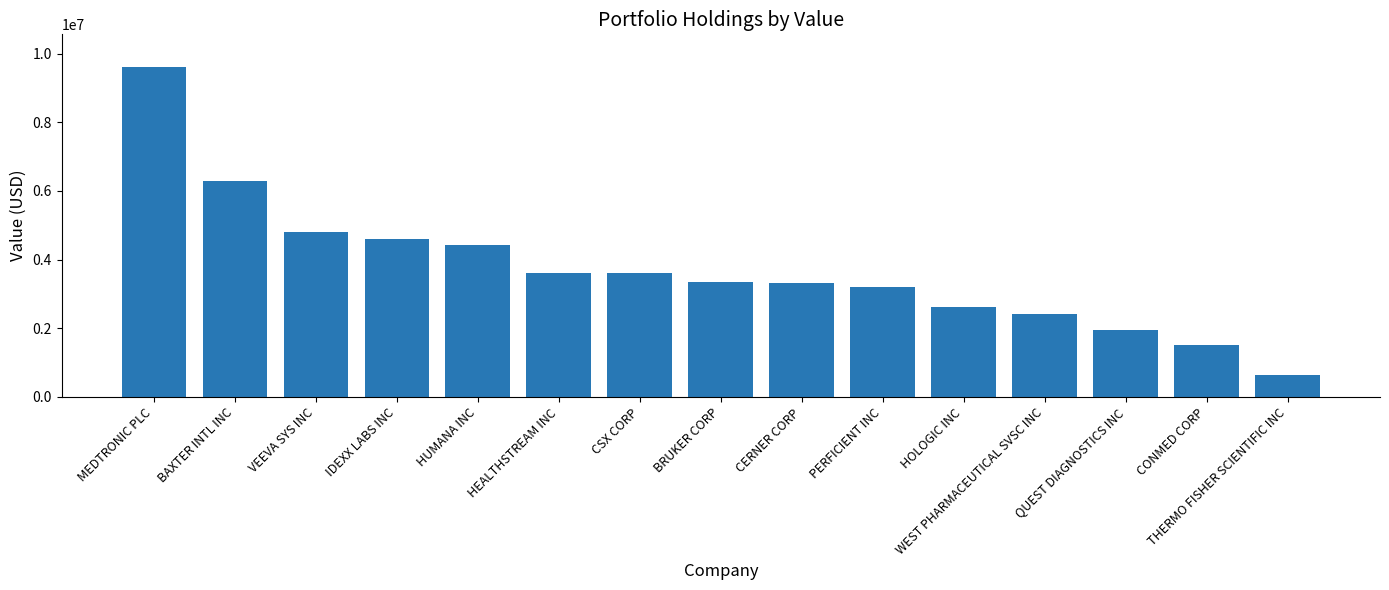

What is the difference between the values at CSX CORP and HEALTHSTREAM INC?

7000